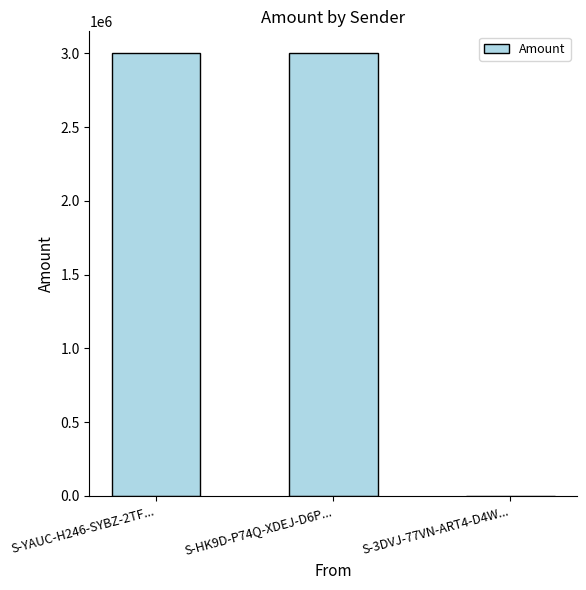

What is the greatest value displayed?

3000195.0